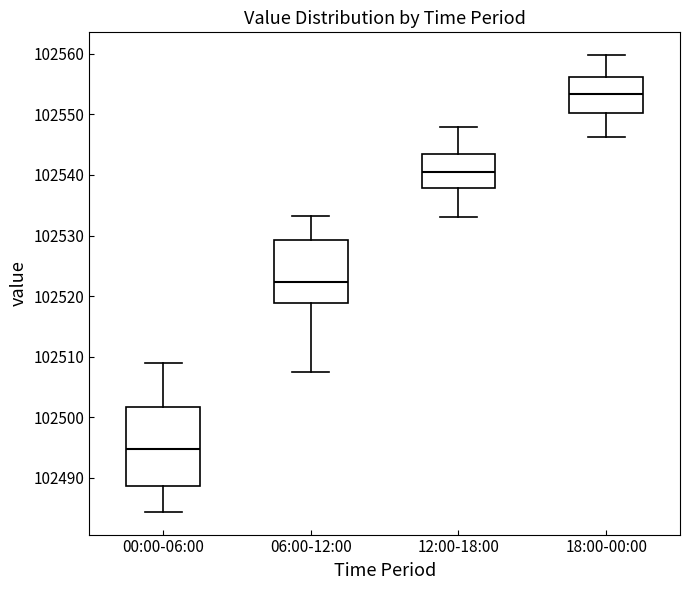

Where does the median line of the box for 00:00-06:00 sit on the y-axis? The values are not printed on the chart, so give them approximately, as read against the axis.

102495